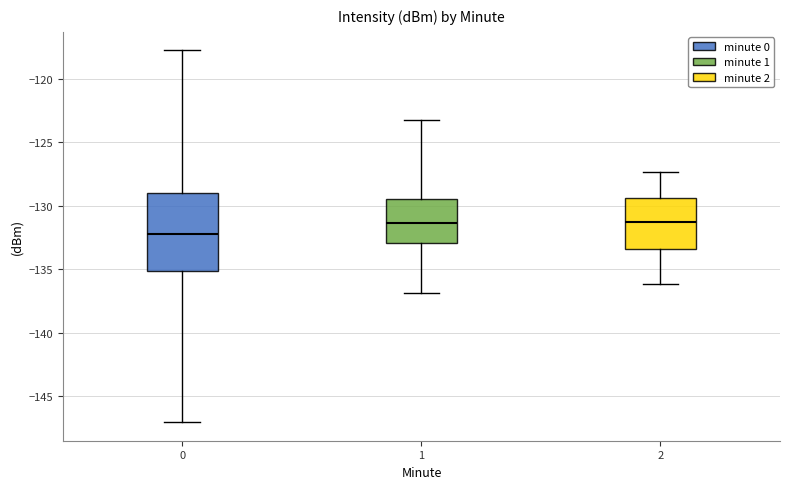

Where is the lower edge of the box at x = 1 on the y-axis? The values are not printed on the chart, so give them approximately, as read against the axis.

-133.0